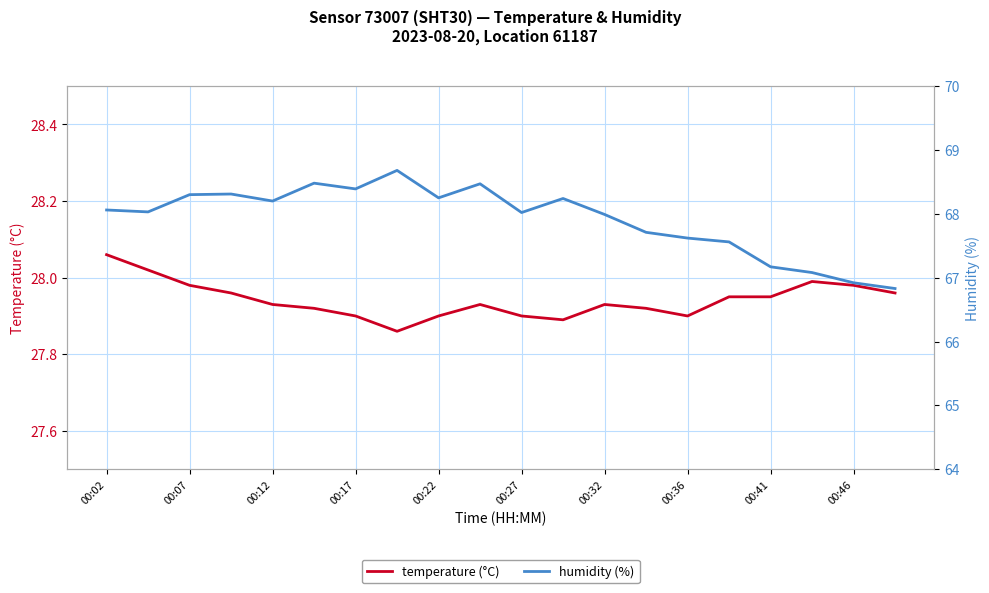

The value of humidity (%) at 15 is 95.5. True or false?

False